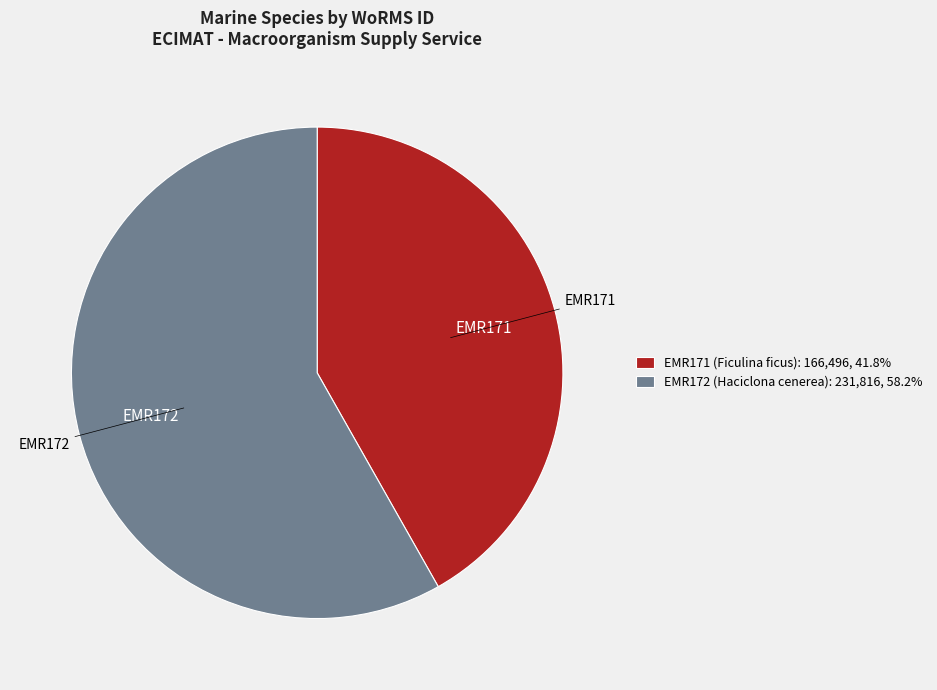

The EMR171 (Ficulina ficus) slice represents 42% of the pie. True or false?

True